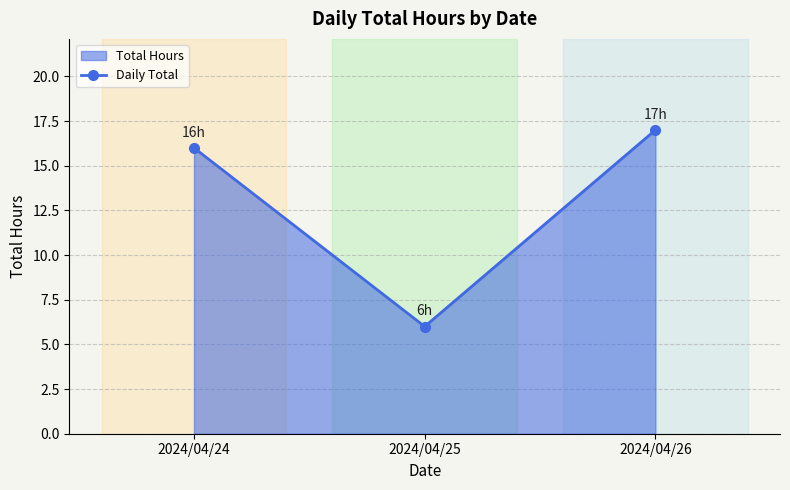

What is the sum of the values at 2024/04/25 and 2024/04/24?

22